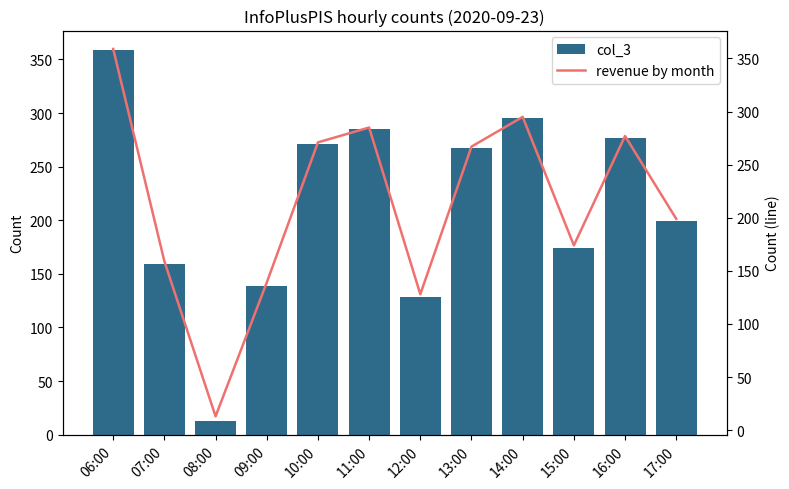

What is the difference between the col_3 values at 13:00 and 06:00?

92